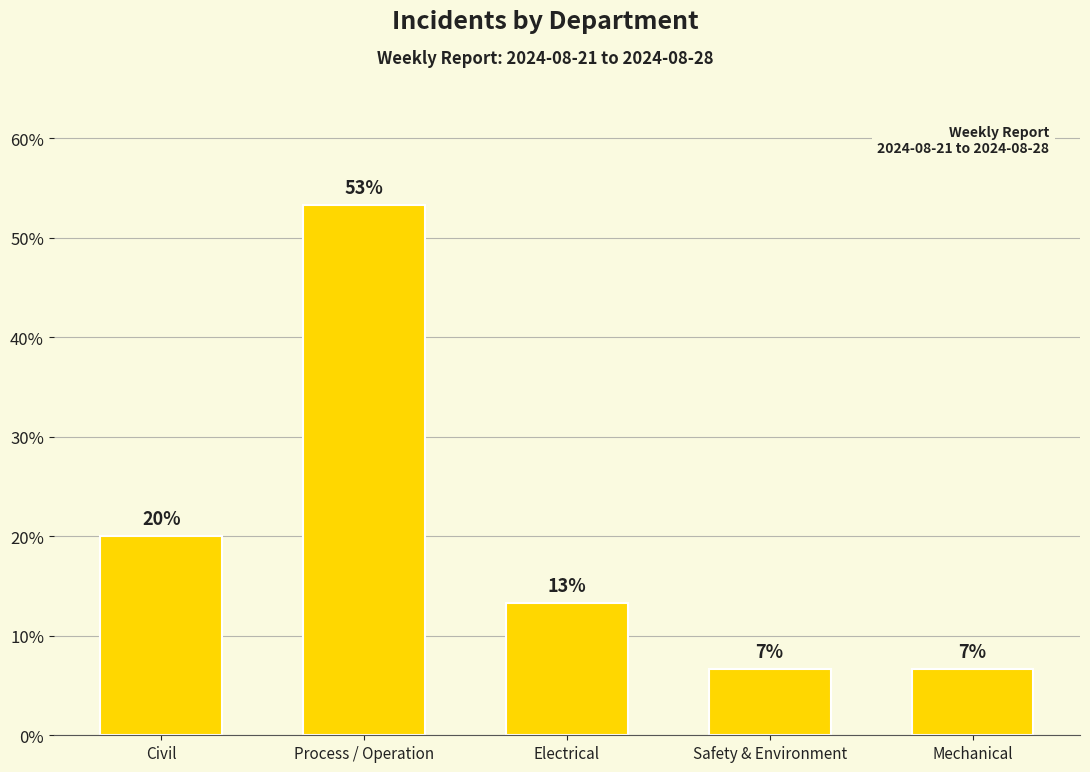

Rank the categories by value from highest to lowest.

Process / Operation, Civil, Electrical, Safety & Environment, Mechanical